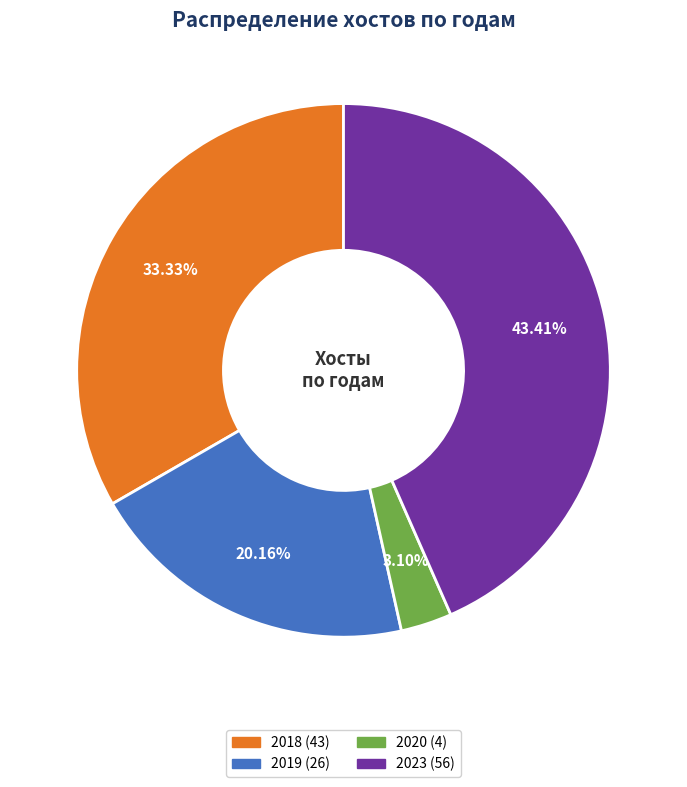

Is there a majority slice in this chart?

No